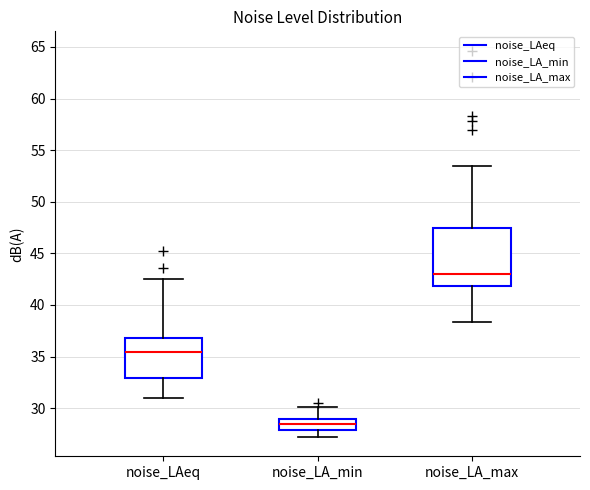

Where is the lower edge of the box for noise_LA_min on the y-axis? The values are not printed on the chart, so give them approximately, as read against the axis.

28.0